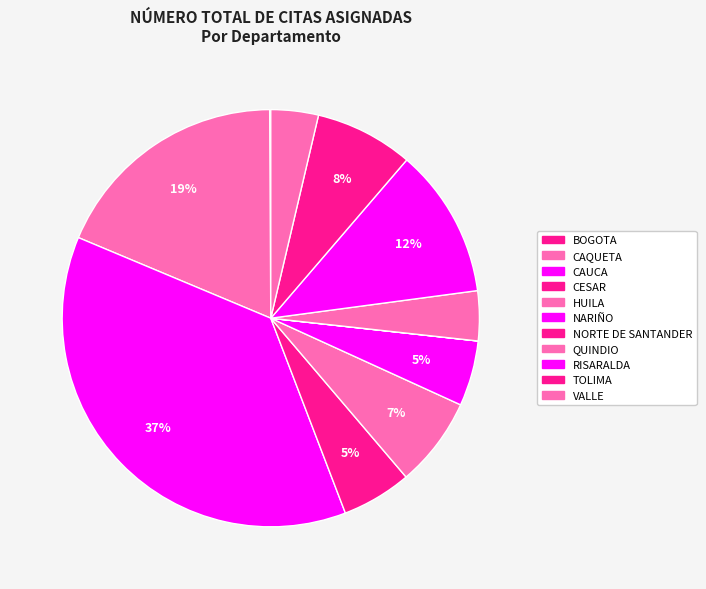

What is the total percentage of QUINDIO and NARIÑO?

8.9%